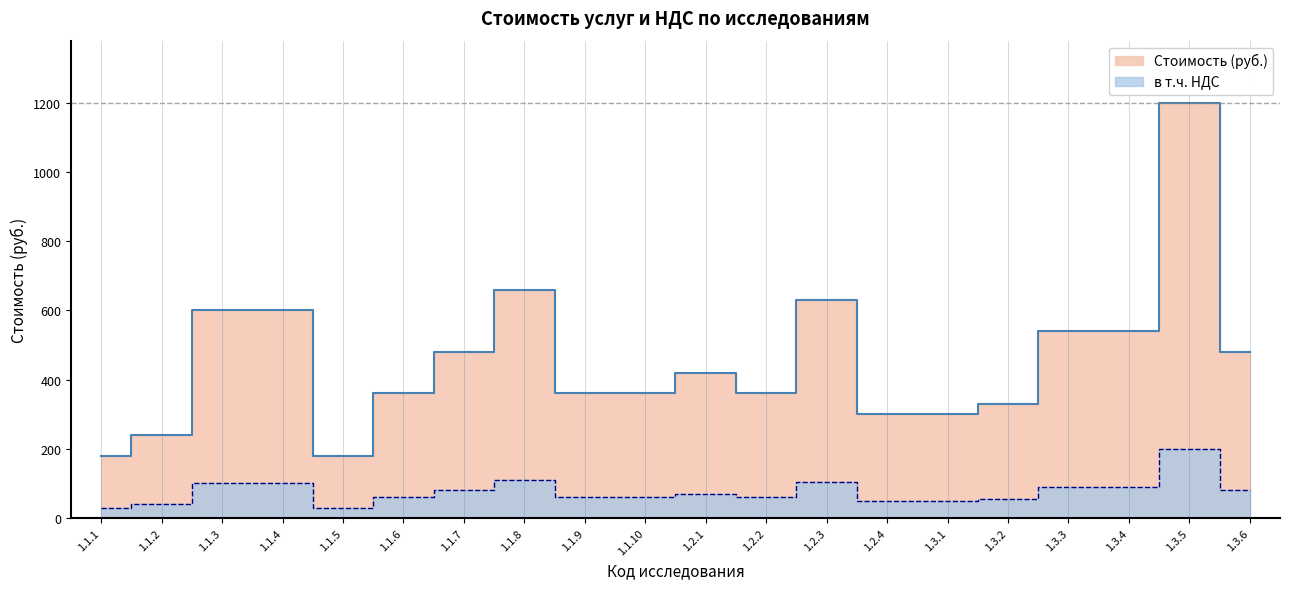

How many data points in в т.ч. НДС are above 70?

9